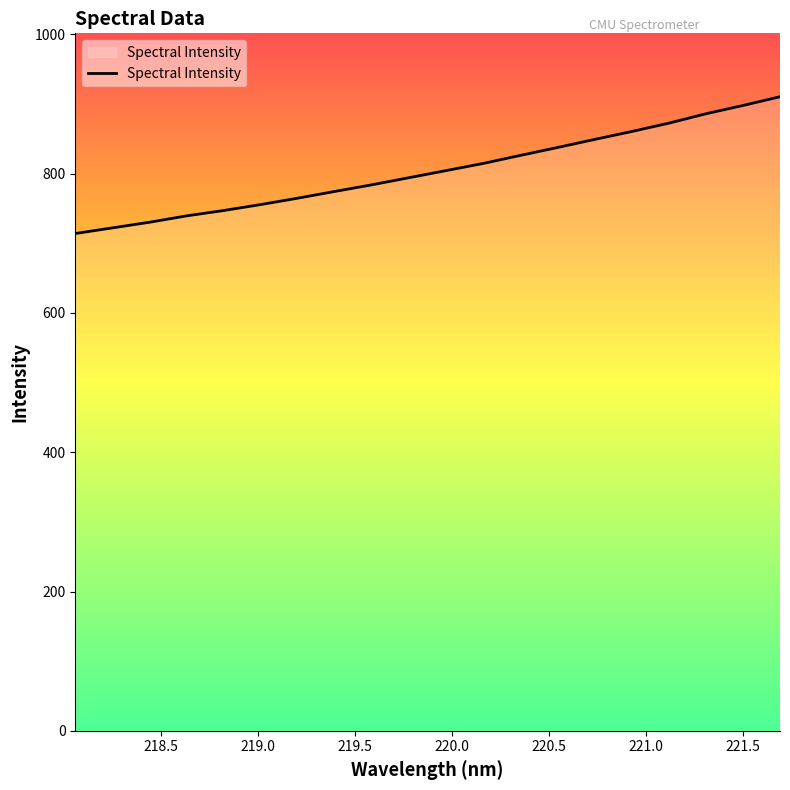

Does the chart have visible grid lines?

No